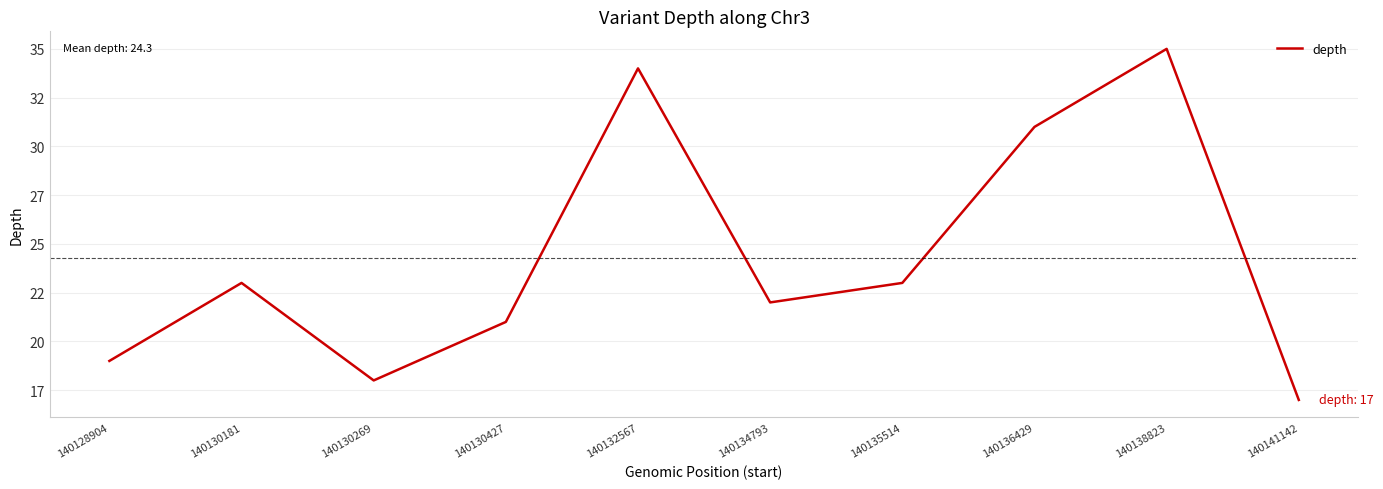

What is the minimum value shown in the chart?

17